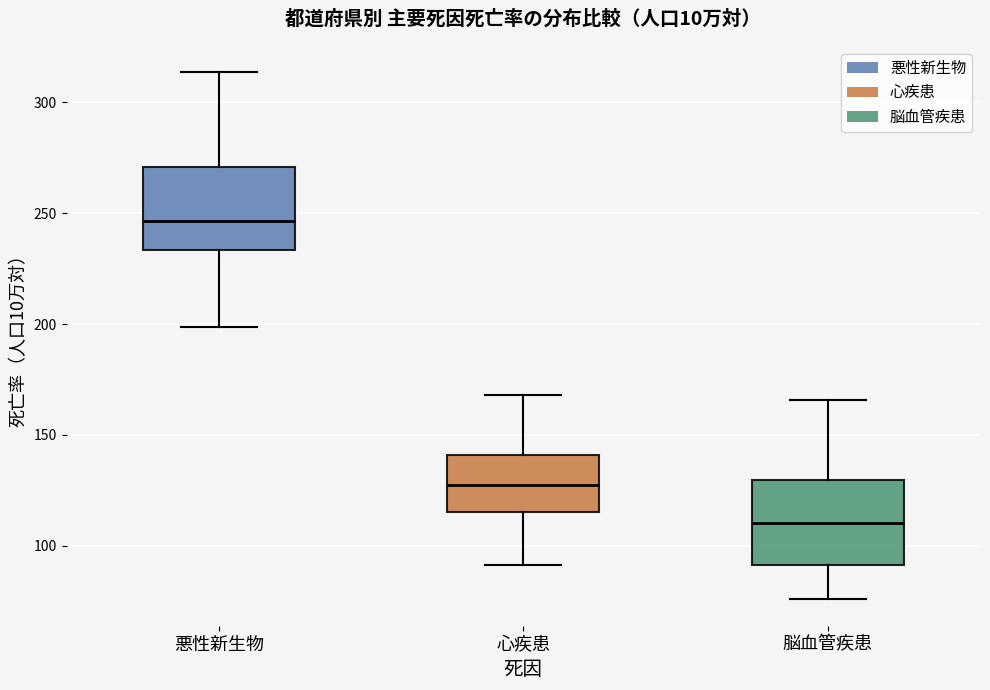

Where is the upper edge of the box for 心疾患 on the y-axis? The values are not printed on the chart, so give them approximately, as read against the axis.

140